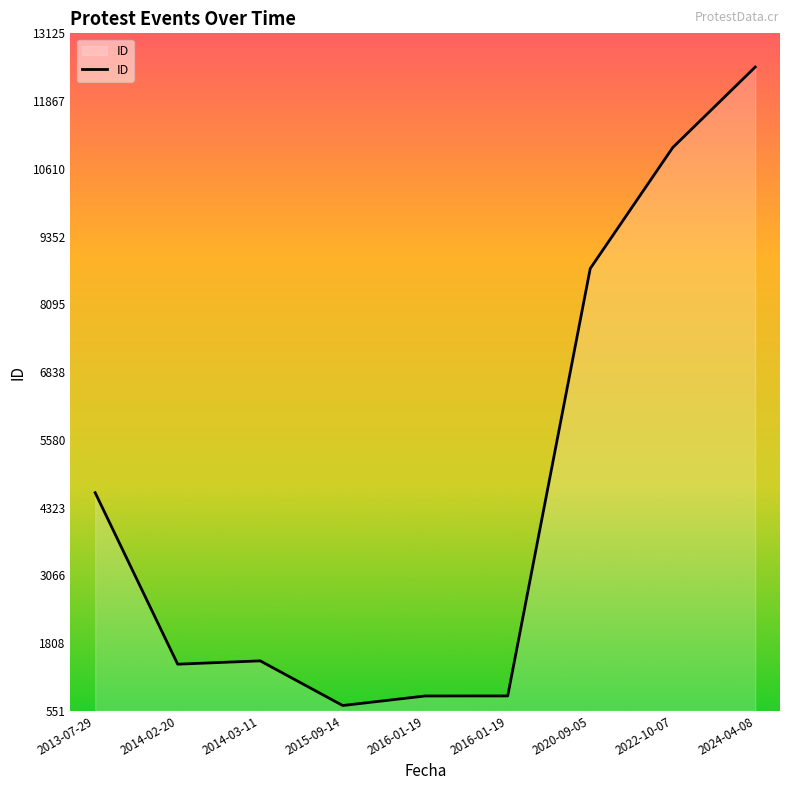

What is the sum of all values?

42059